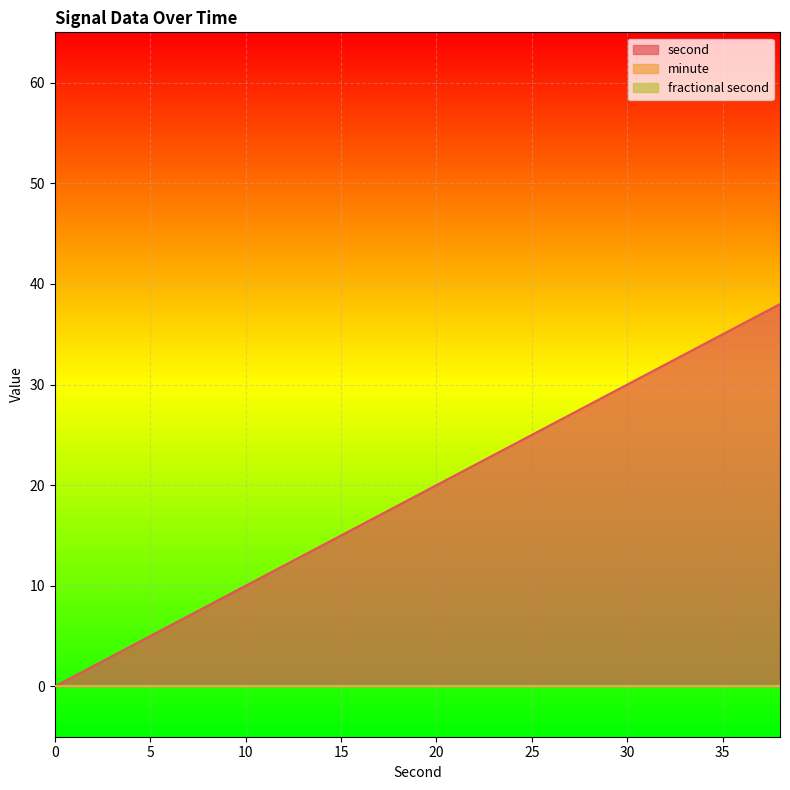

What is the greatest value displayed?

38